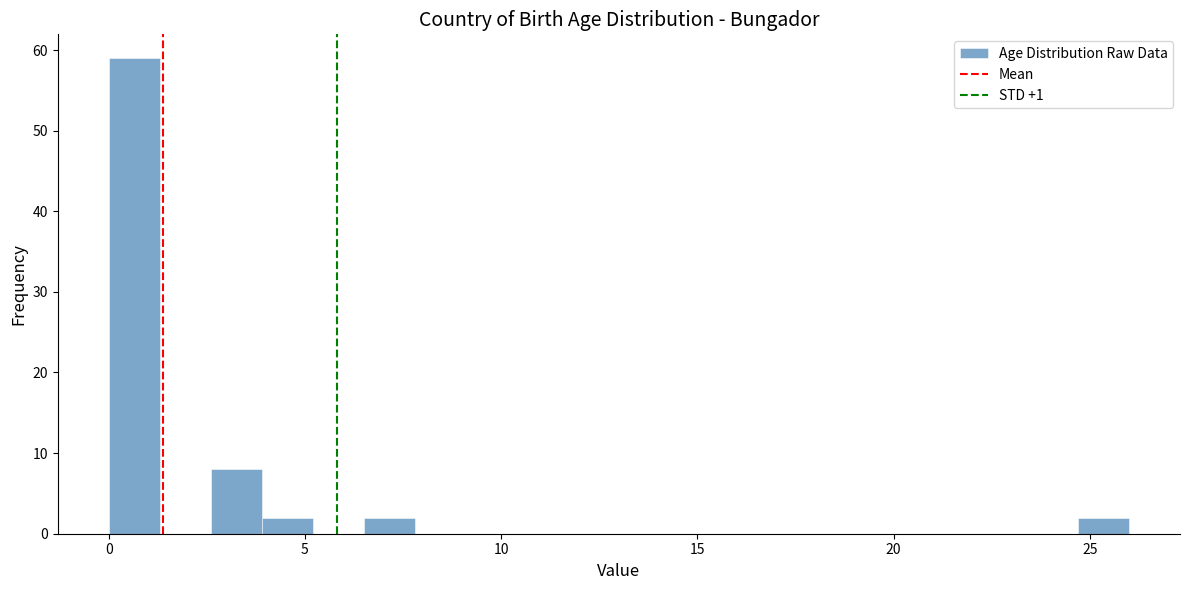

Read against the x-axis, roughly where is the centre of the tallest bar?

0.5